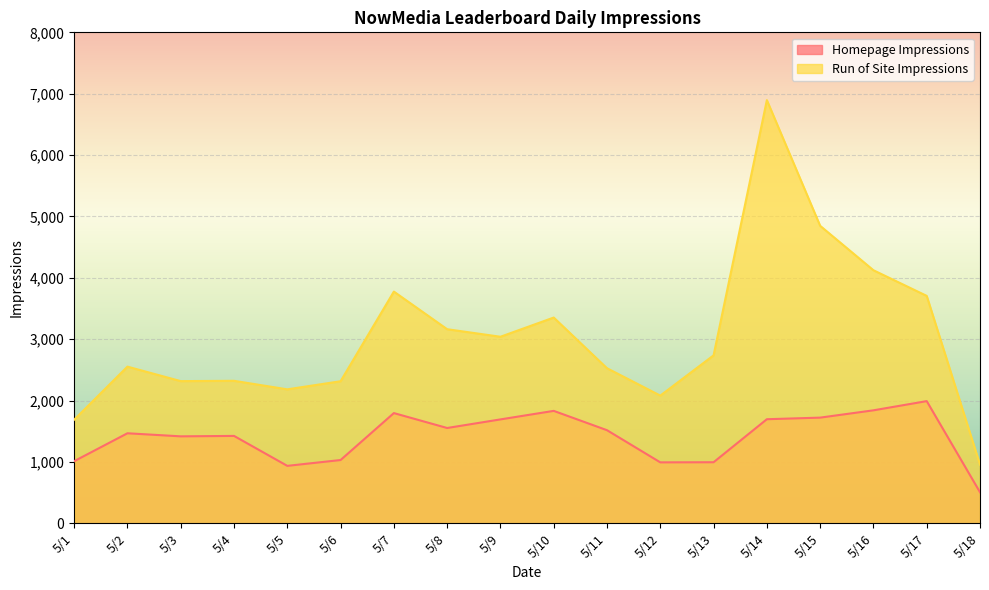

Where does the Run of Site Impressions series first go above 2736?

5/7